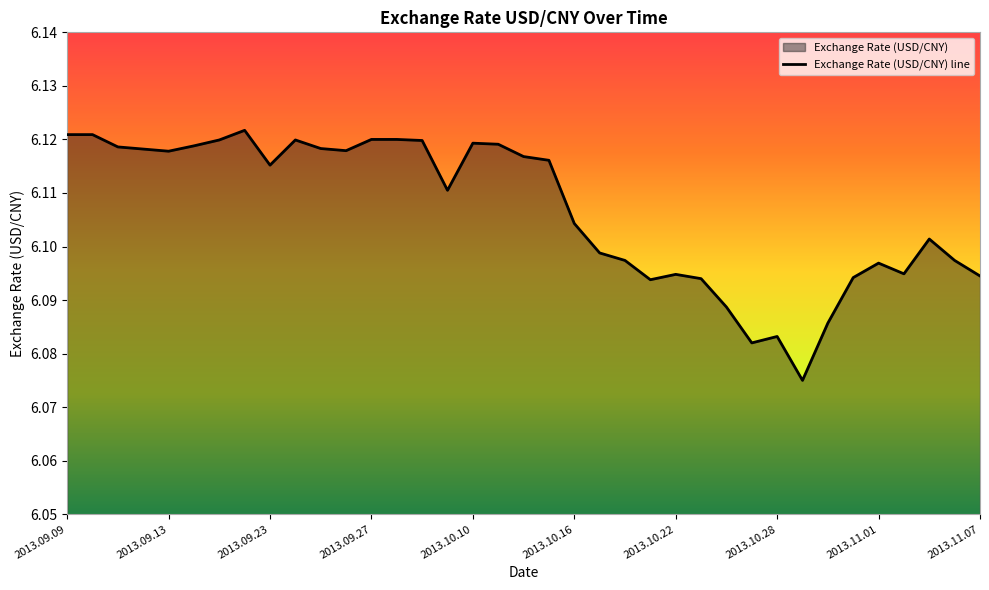

True or false: the data shows 1.8 at 2013.10.24.

False